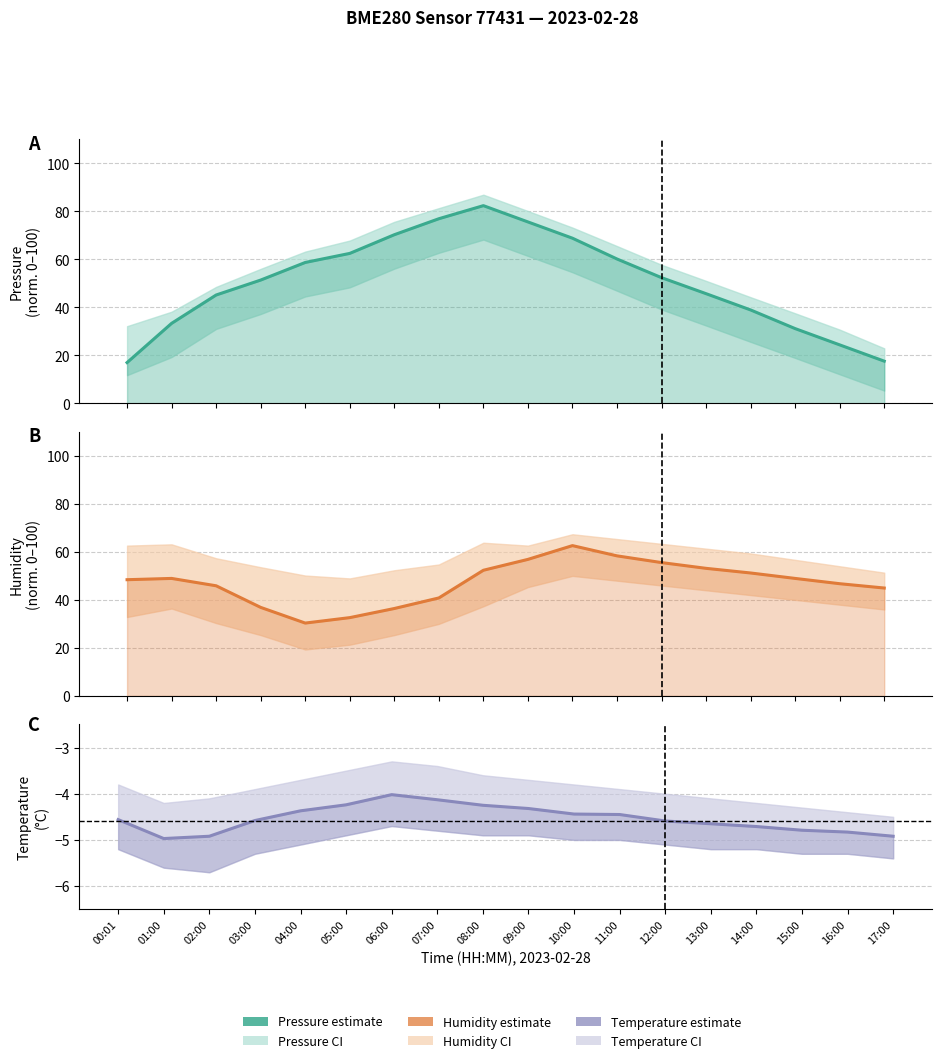

What is the value of the temperature bar at the 14th from the left?

-4.7